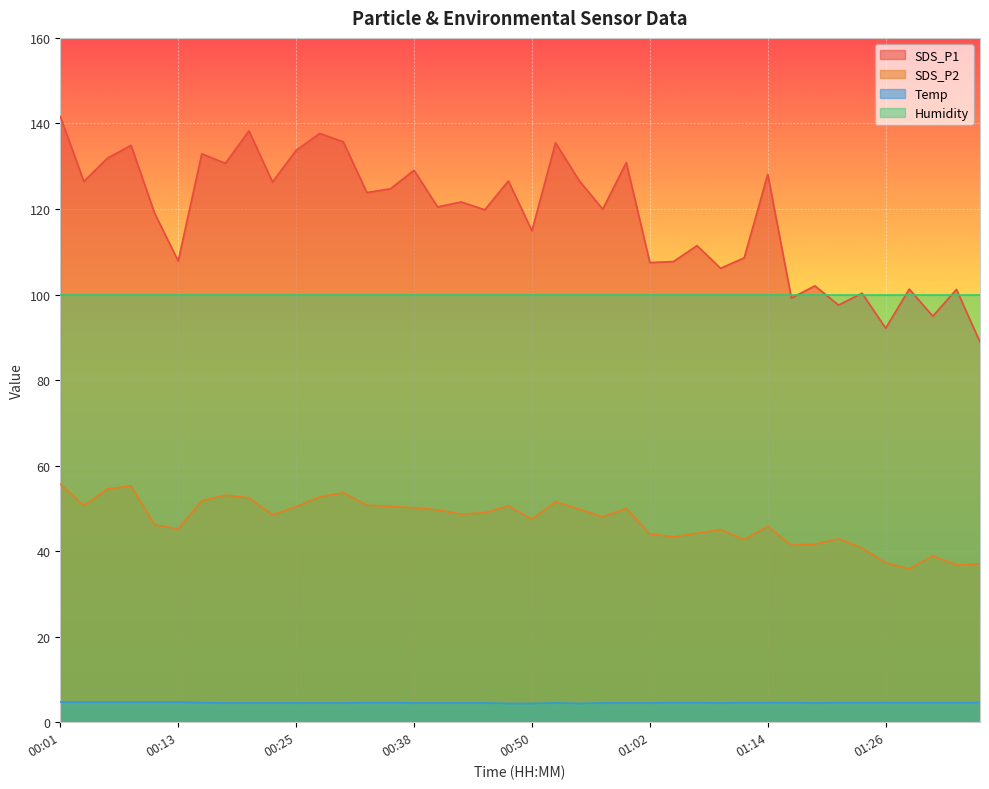

List the series in order of their peak value, lowest first.

Temp, SDS_P2, Humidity, SDS_P1